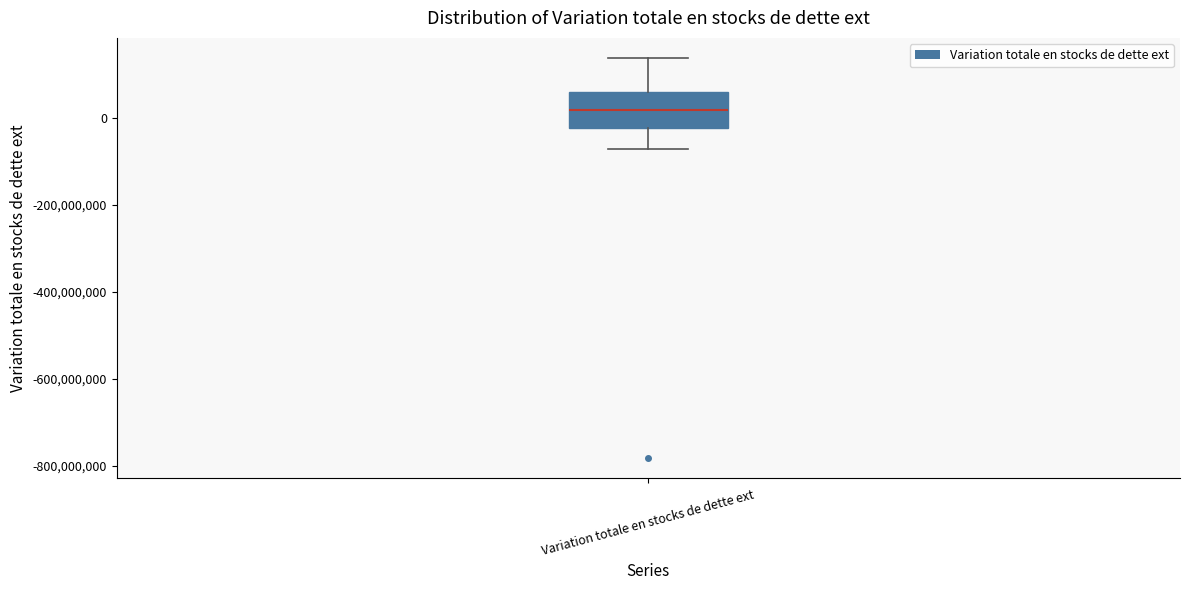

Where does the median line of the box for Variation totale en stocks de dette ext sit on the y-axis? The values are not printed on the chart, so give them approximately, as read against the axis.

20000000